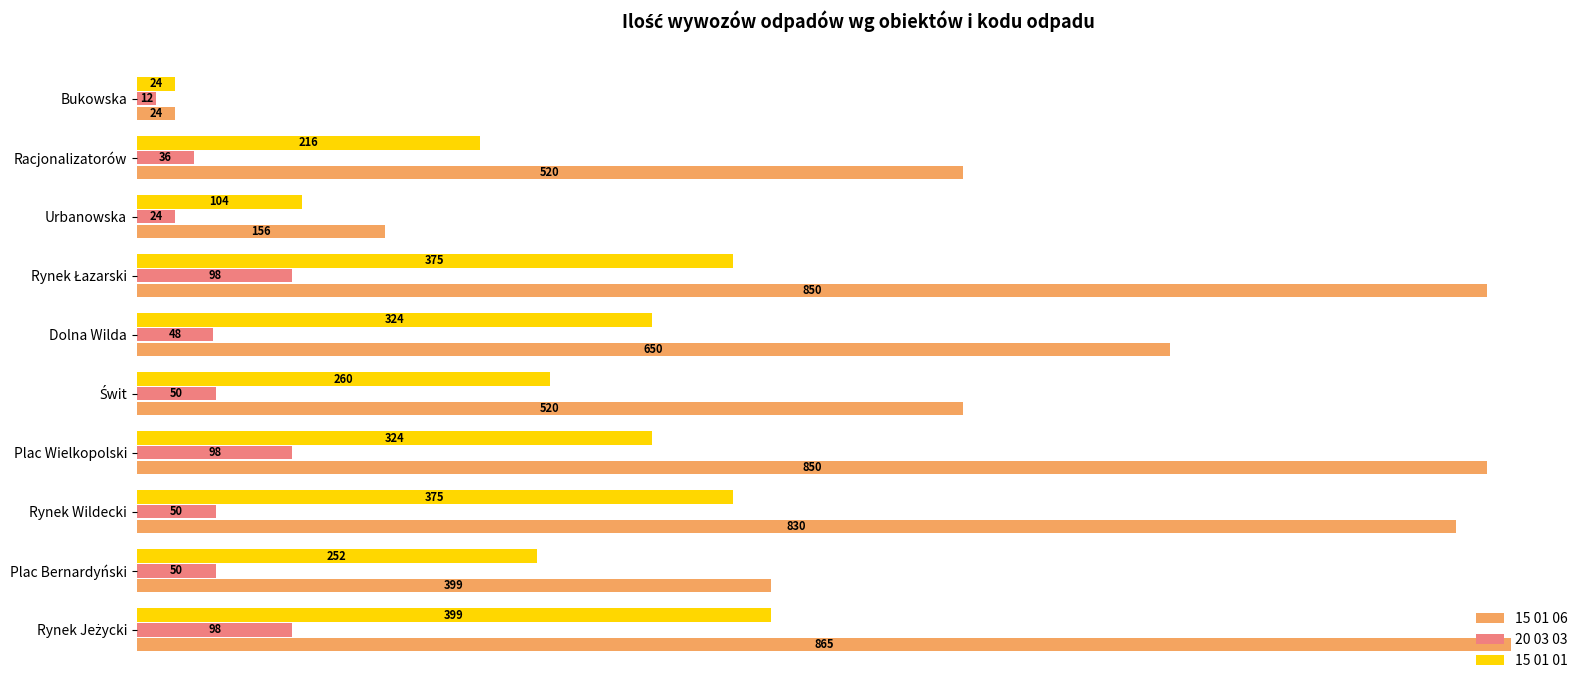

Which series has the largest range (max minus min)?

15 01 06